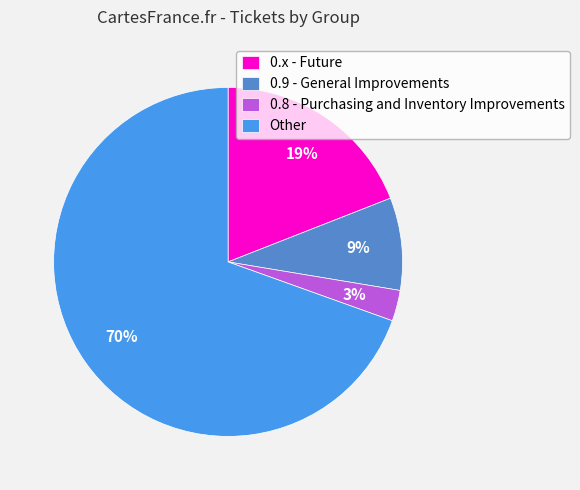

To the nearest percent, what percentage of the pie is 0.8 - Purchasing and Inventory Improvements?

3%